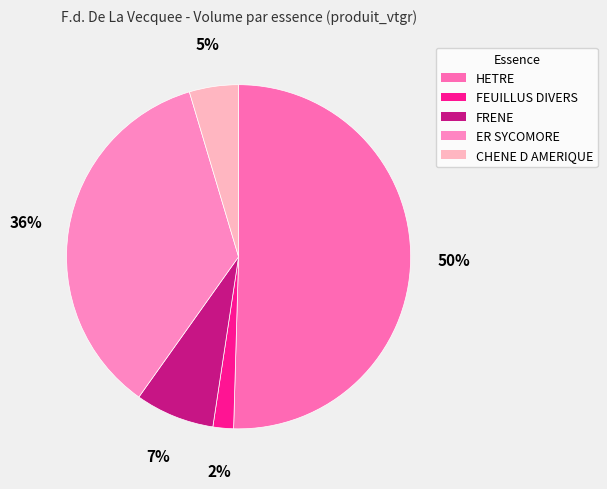

Does any single category account for the majority?

Yes